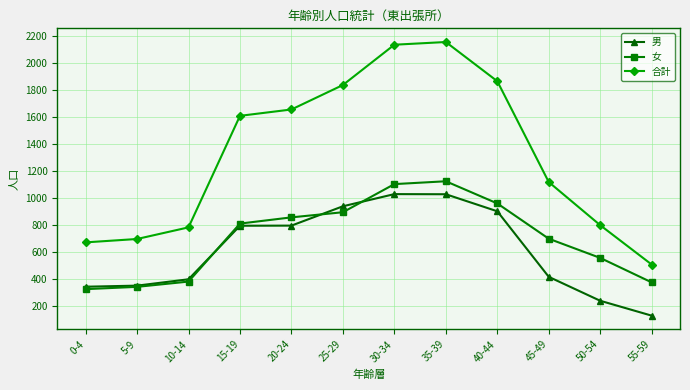

What value does the 女 series have at 0-4?

328